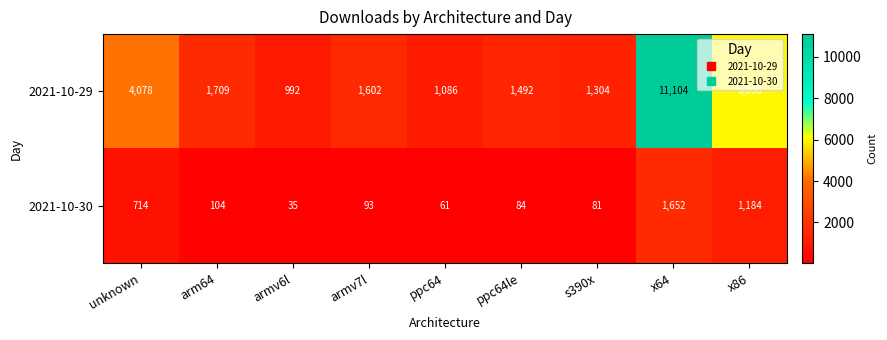

What is the total value across all series at ppc64?

1147